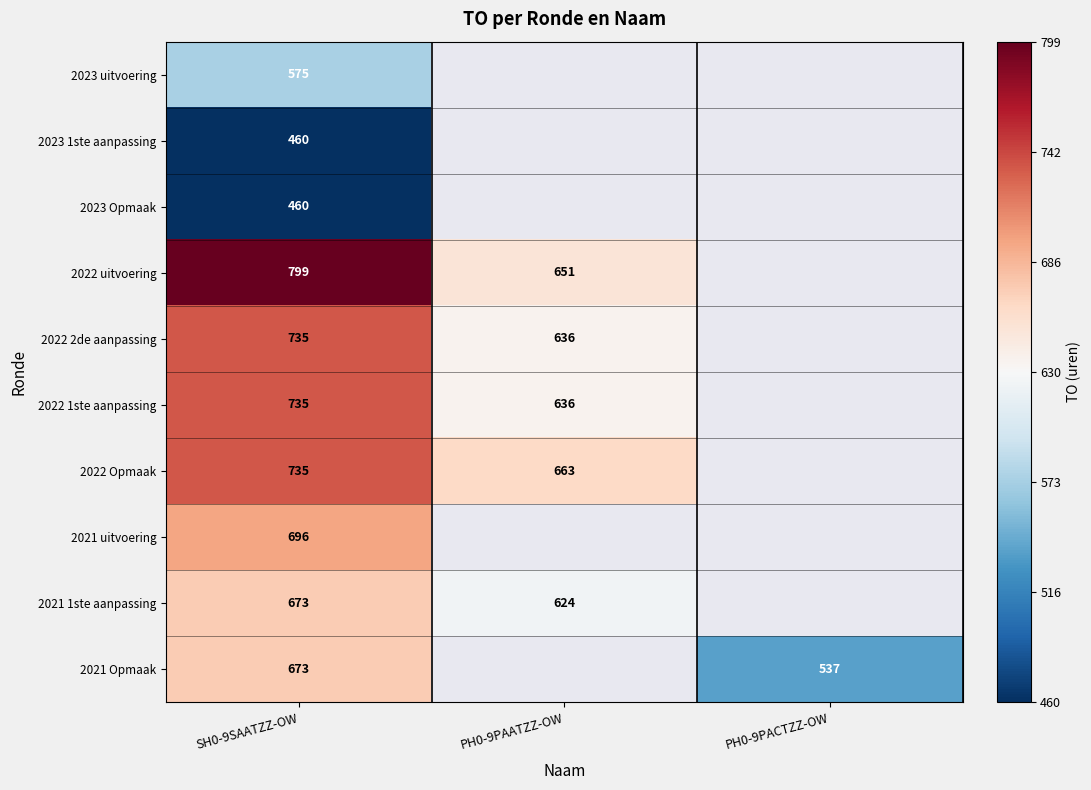

What is the sum of the 2022 uitvoering values at SH0-9SAATZZ-OW and PH0-9PAATZZ-OW?

1450